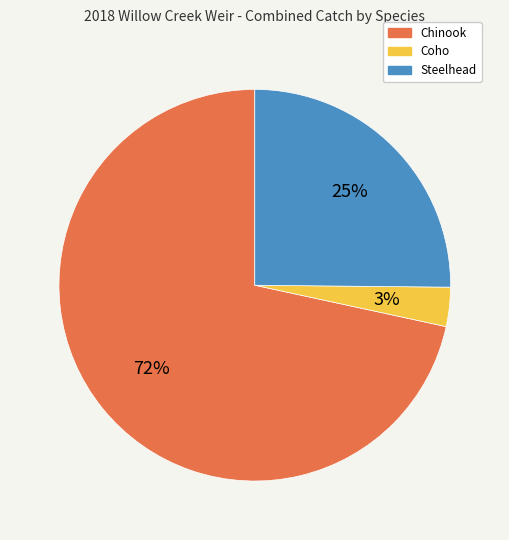

How many segments does this pie chart have?

3